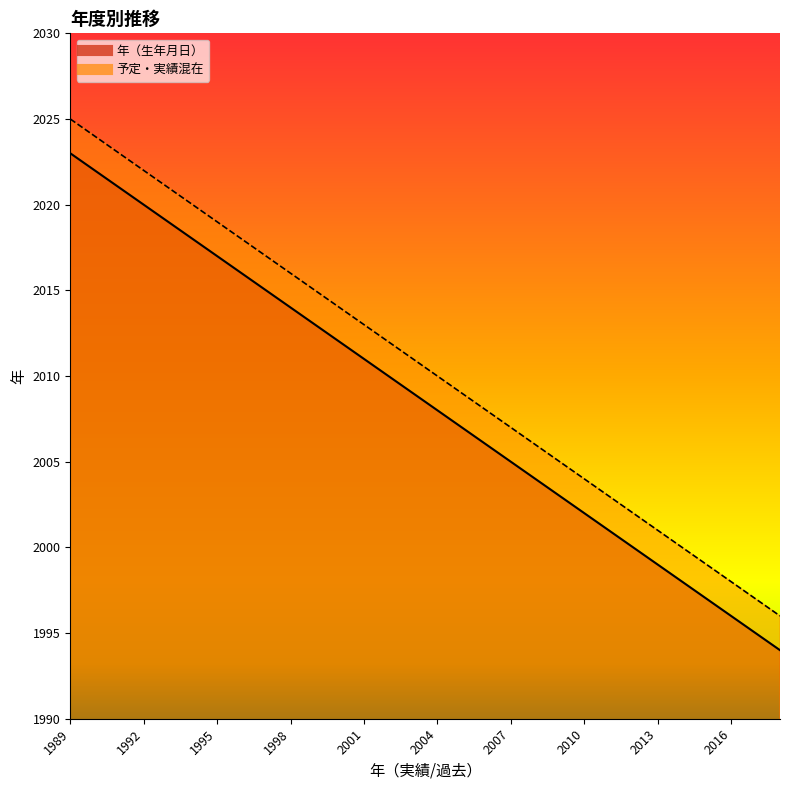

Reading left to right, extract all data points from this chart.

年（生年月日）: 2023	2022	2021	2020	2019	2018	2017	2016	2015	2014	2013	2012	2011	2010	2009	2008	2007	2006	2005	2004	2003	2002	2001	2000	1999	1998	1997	1996	1995	1994
予定・実績混在: 2025	2024	2023	2022	2021	2020	2019	2018	2017	2016	2015	2014	2013	2012	2011	2010	2009	2008	2007	2006	2005	2004	2003	2002	2001	2000	1999	1998	1997	1996